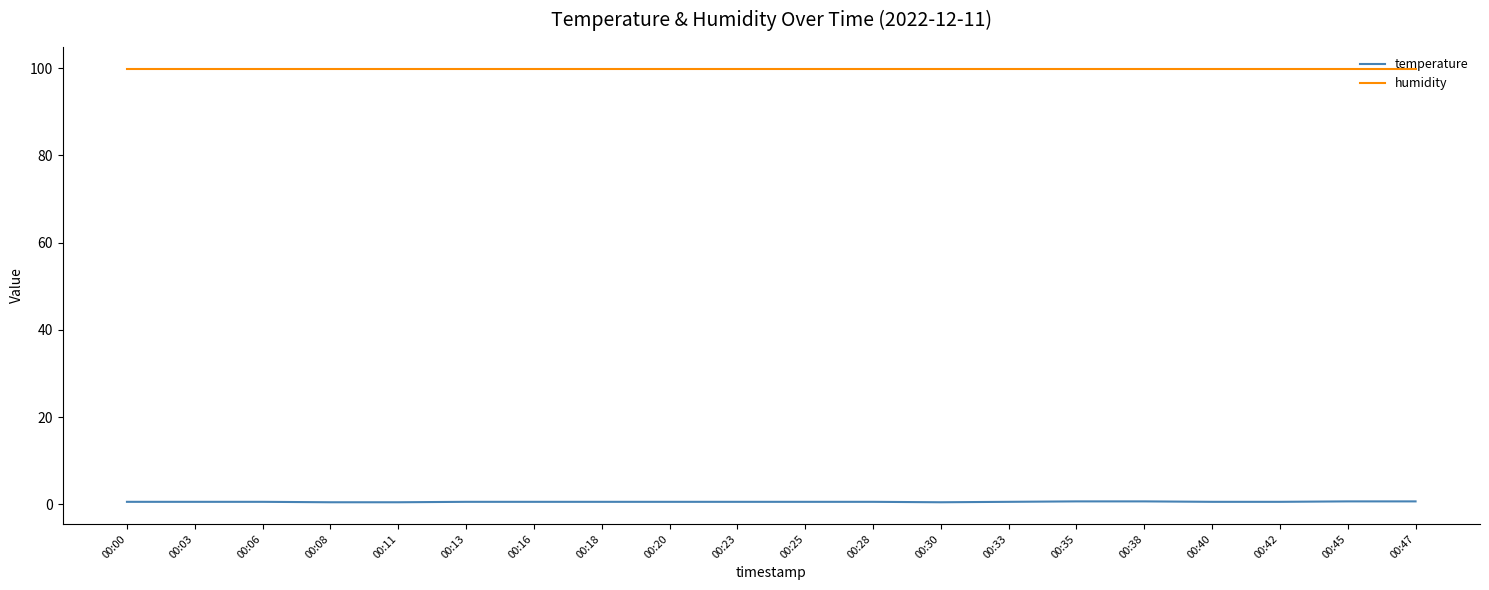

Rank the series at 00:45 from highest to lowest value.

humidity, temperature